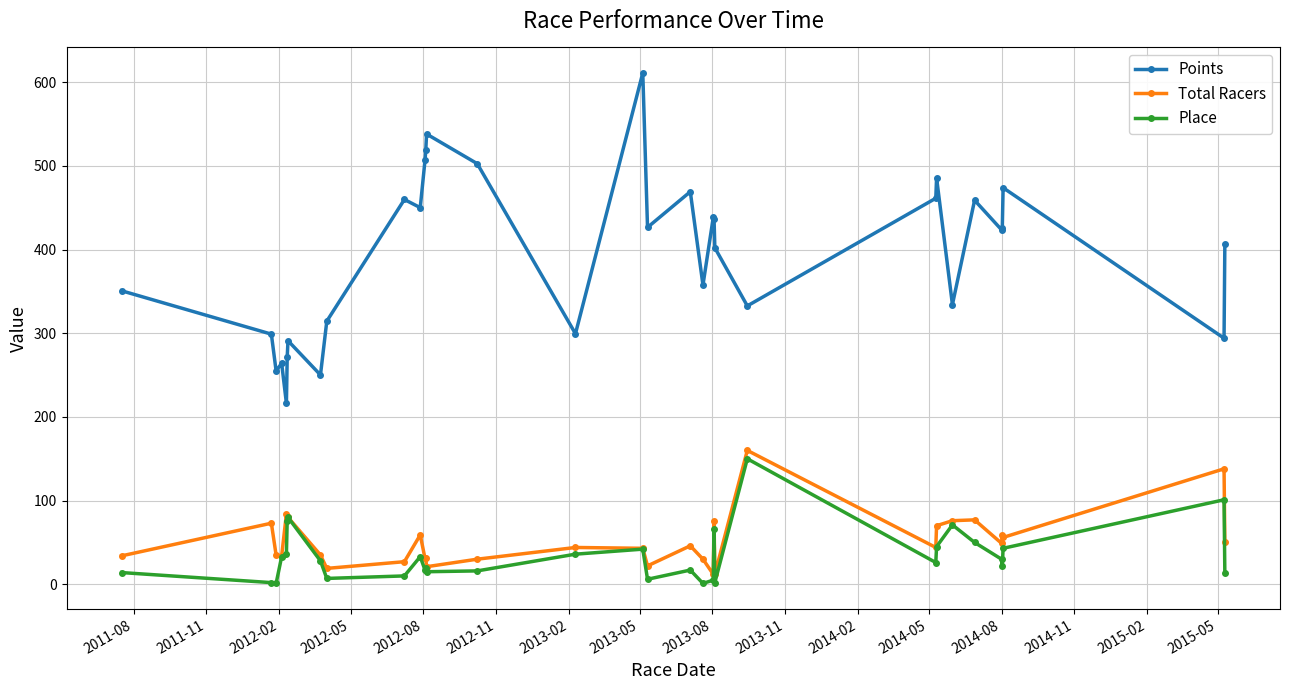

What is the difference between the maximum and minimum values in the Place series?

149.0